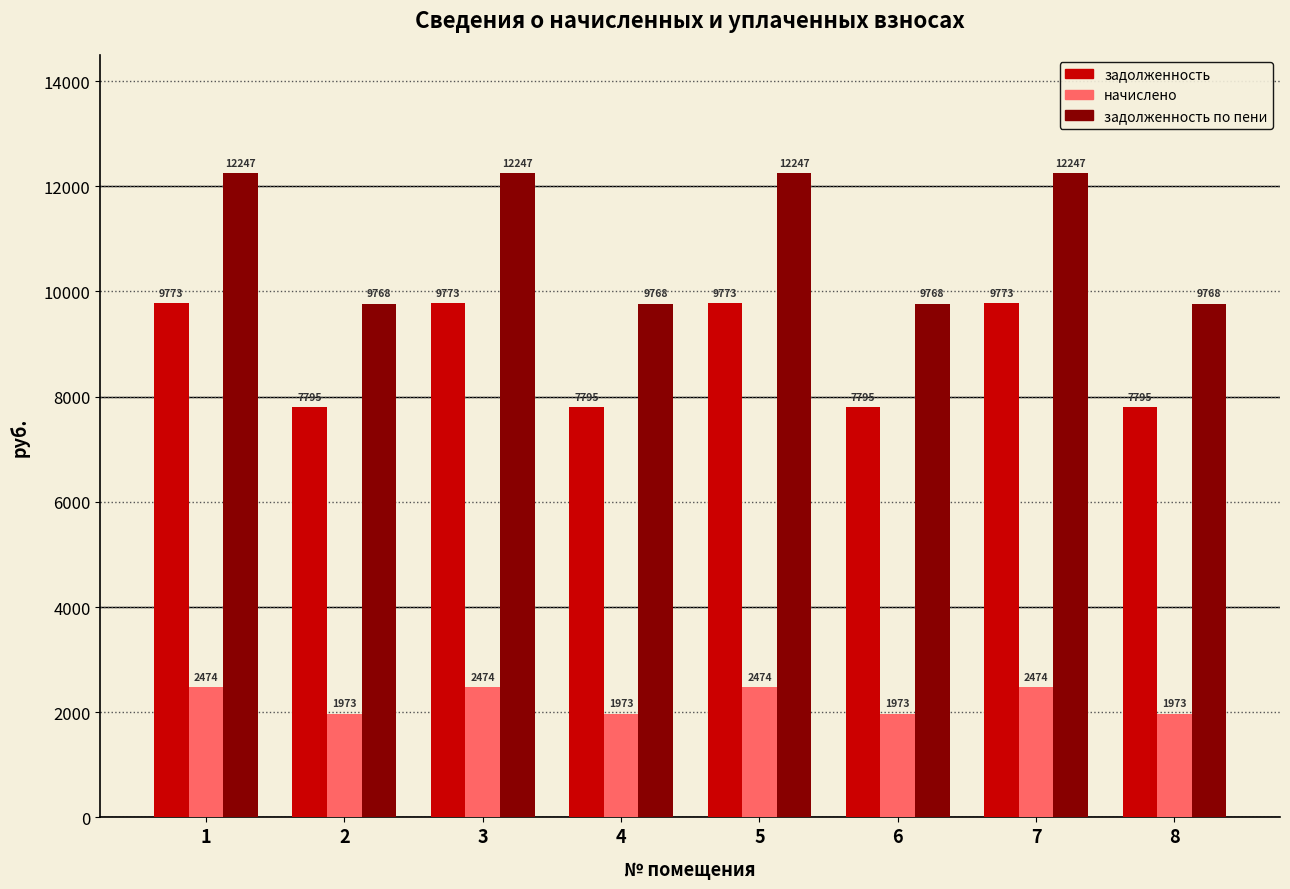

Rank the series at 5 from highest to lowest value.

задолженность по пени, задолженность, начислено